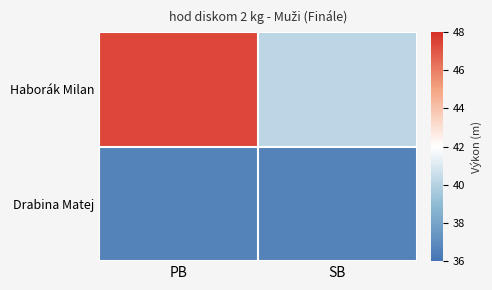

Between PB and SB, which is larger?

PB